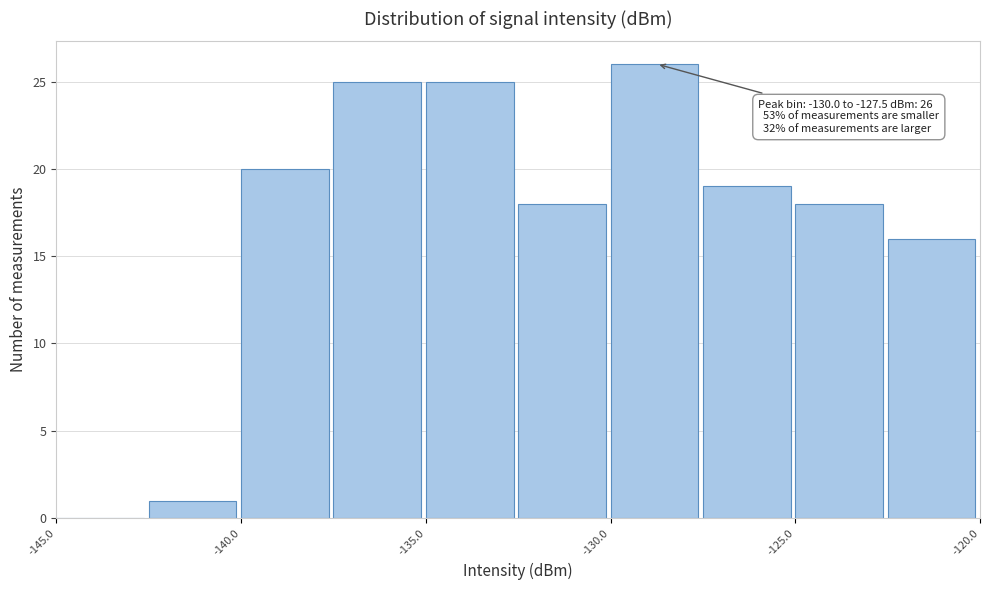

Which range on the x-axis has the tallest bar?

-130.0 to -127.5